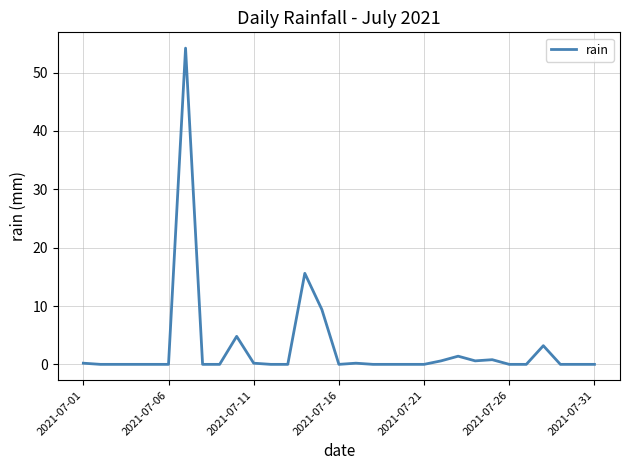

What is the difference between the maximum and minimum values?

54.2